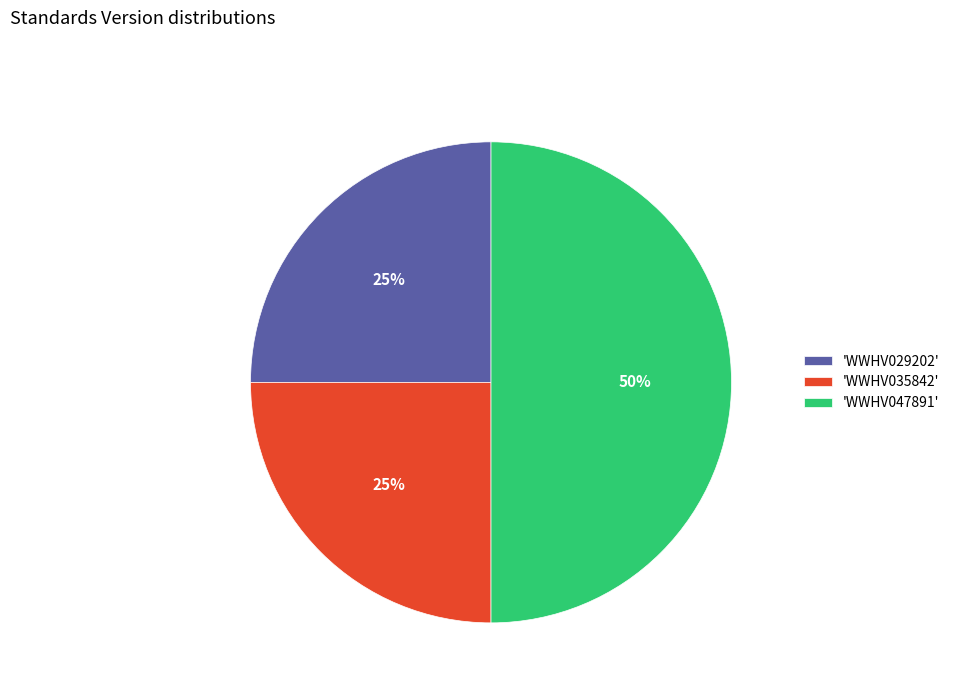

To the nearest percent, what percentage of the pie is 'WWHV035842'?

25%